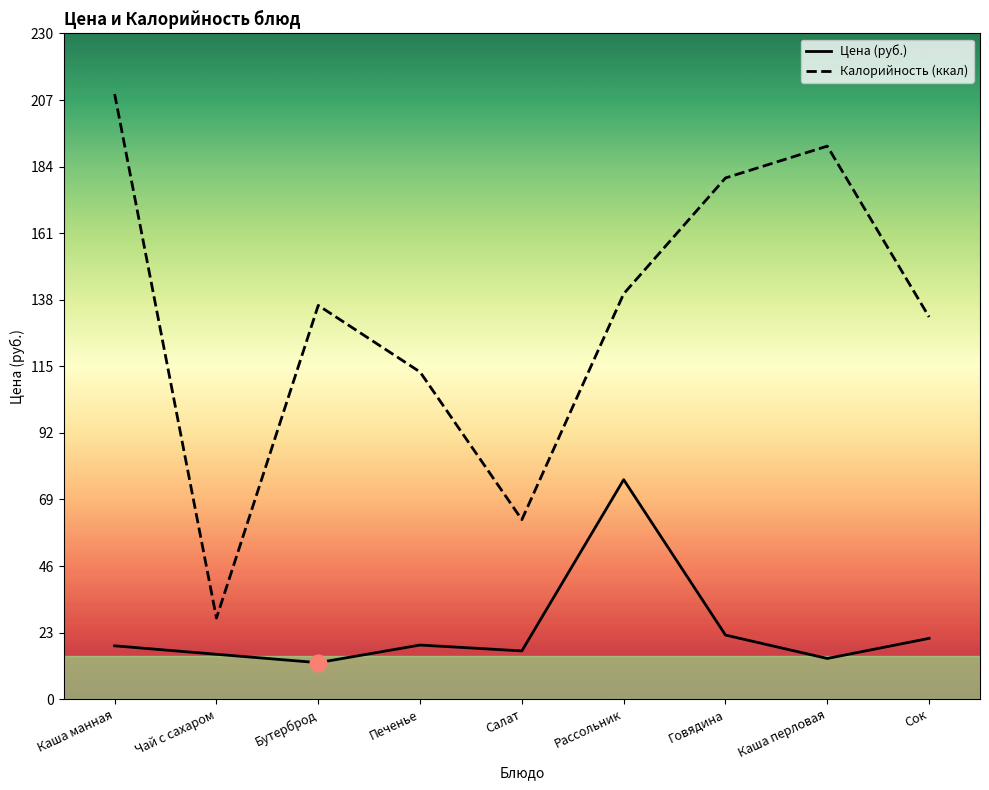

True or false: Калорийность (ккал) has a value of 276.4 at Каша манная.

False